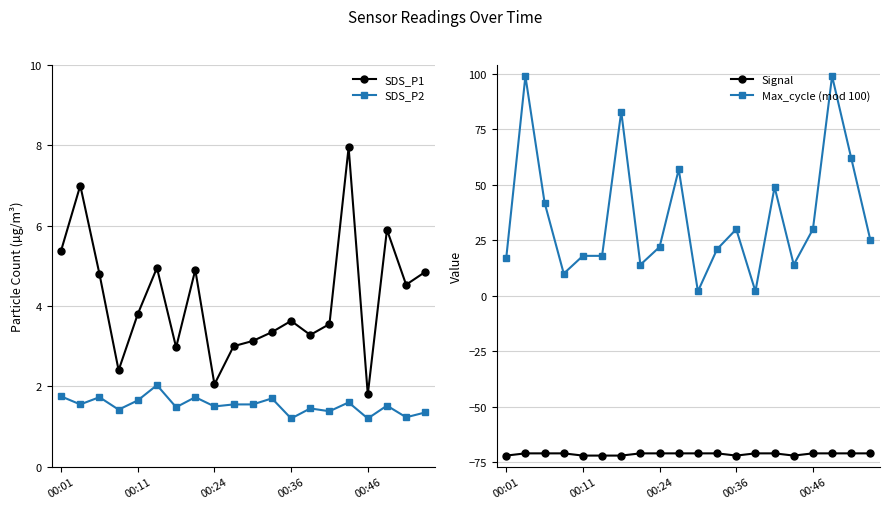

The value of SDS_P2 at 5 is 0.9. True or false?

False